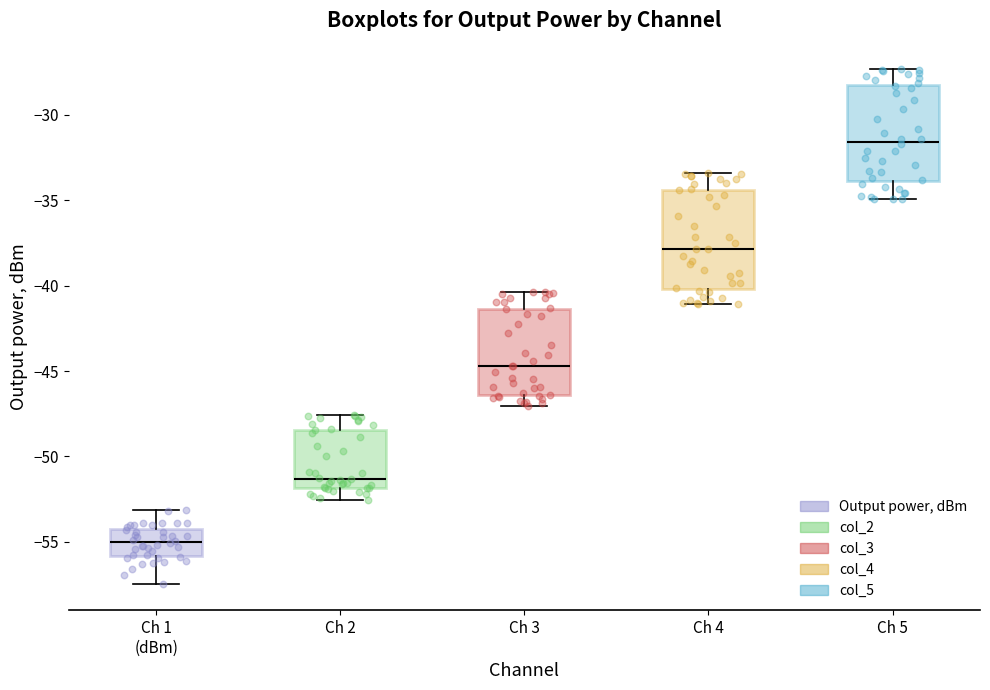

Which box's median line is the lowest?

Ch 1 (dBm)